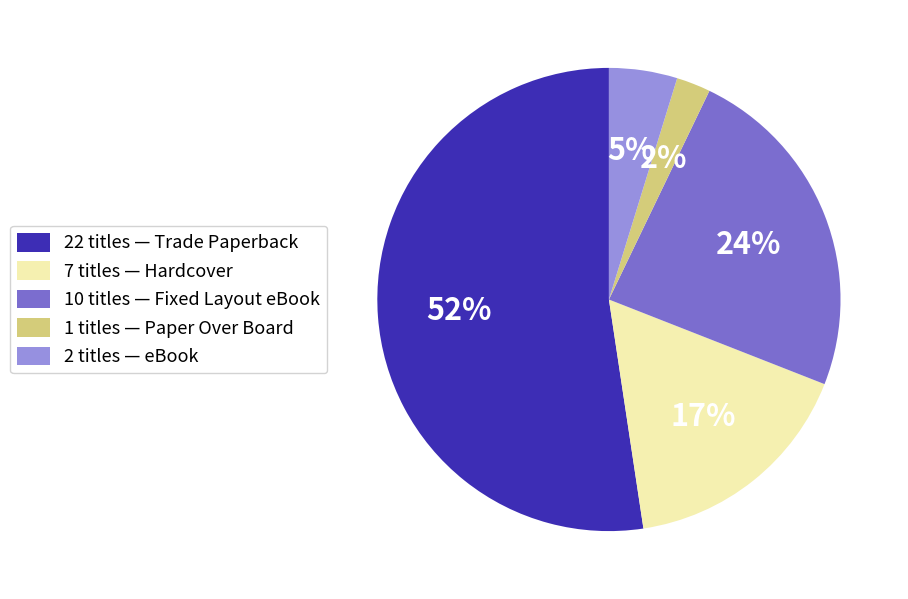

To the nearest percent, what is the average slice percentage?

20%